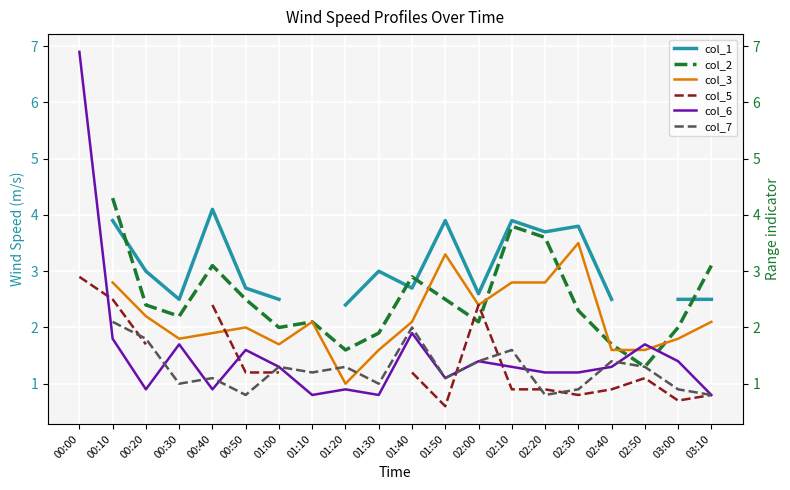

What is the minimum value for col_6?

0.8